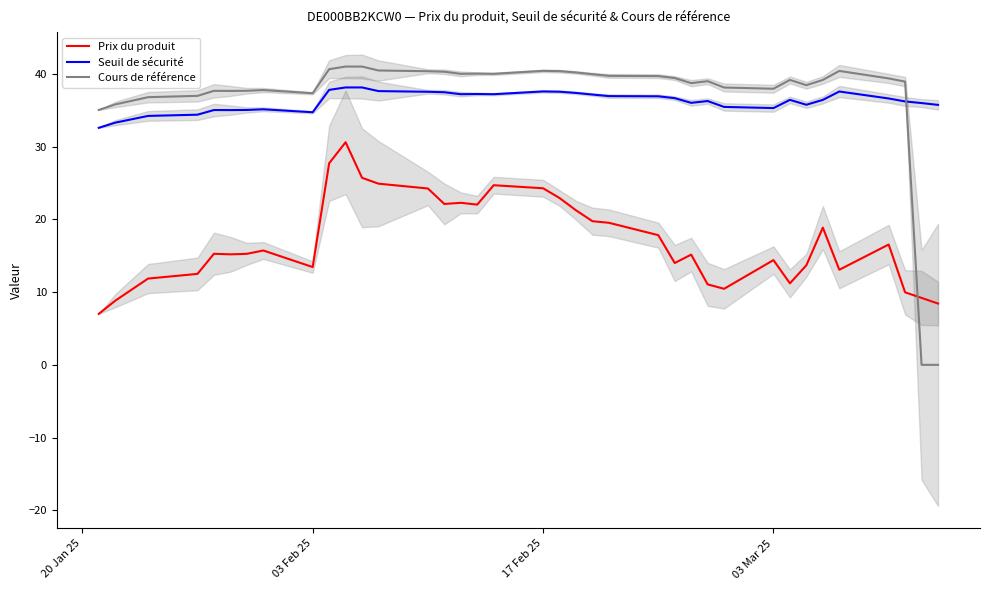

What is the lowest value of the Prix du produit series?

7.0